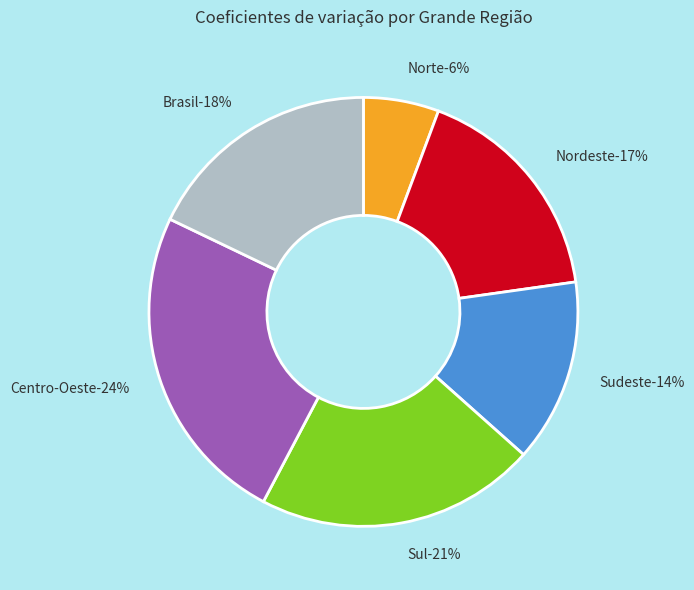

To the nearest percent, what portion does Nordeste represent?

17%